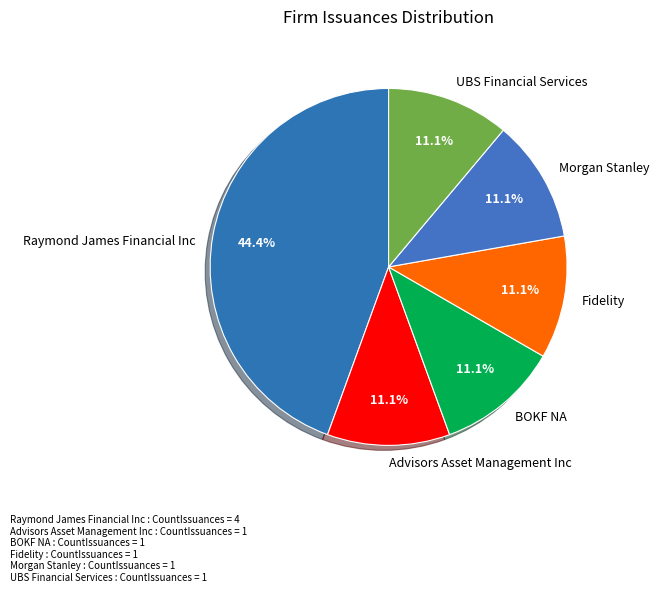

To the nearest percent, what is the average slice percentage?

17%